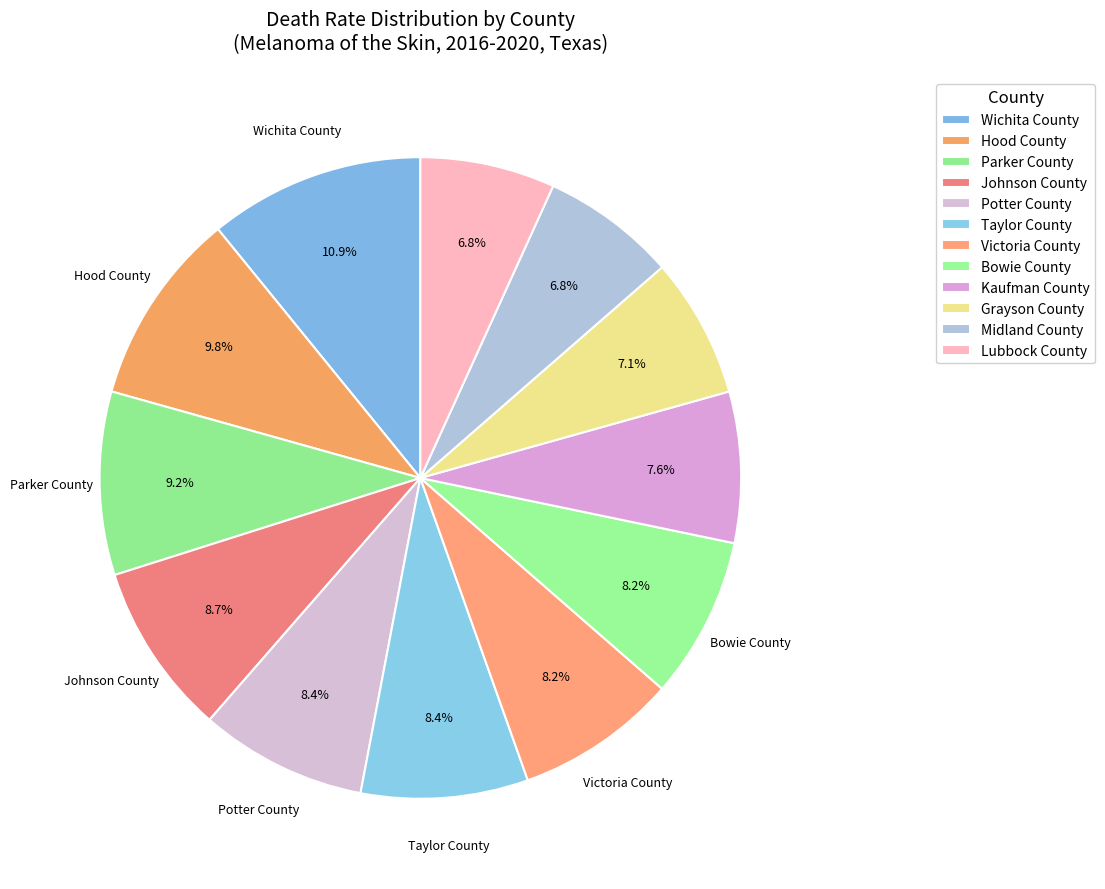

Is it true that Johnson County is 3% of the pie?

False